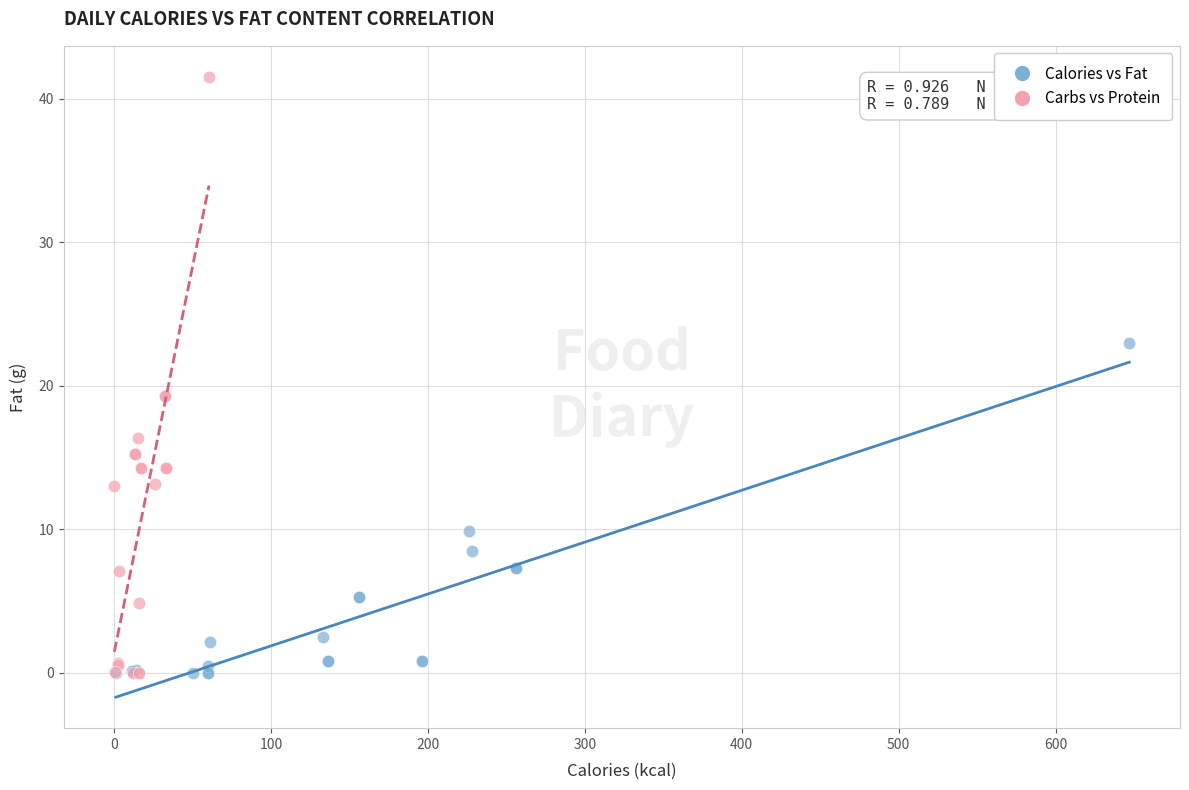

What are all the series names shown in the legend?

Calories vs Fat, Carbs vs Protein